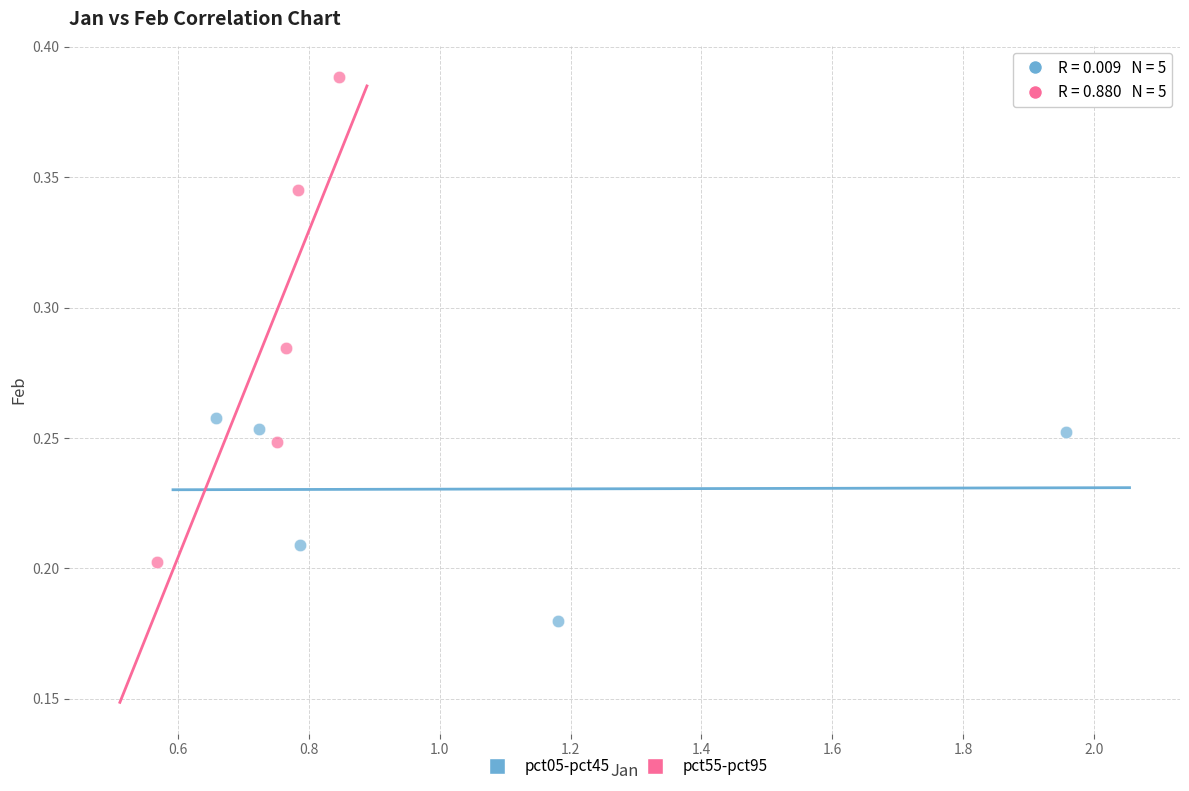

Which series reaches the maximum Y coordinate?

pct55-pct95